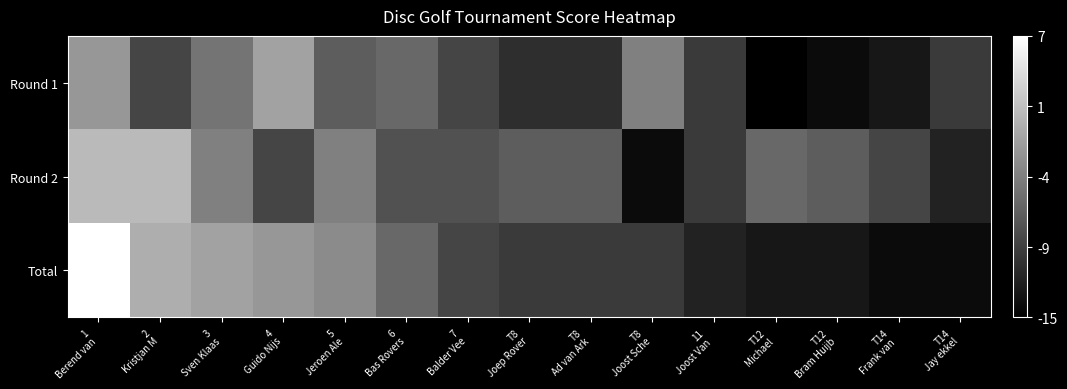

List the series in order of their overall mean, highest first.

Round 2, Total, Round 1